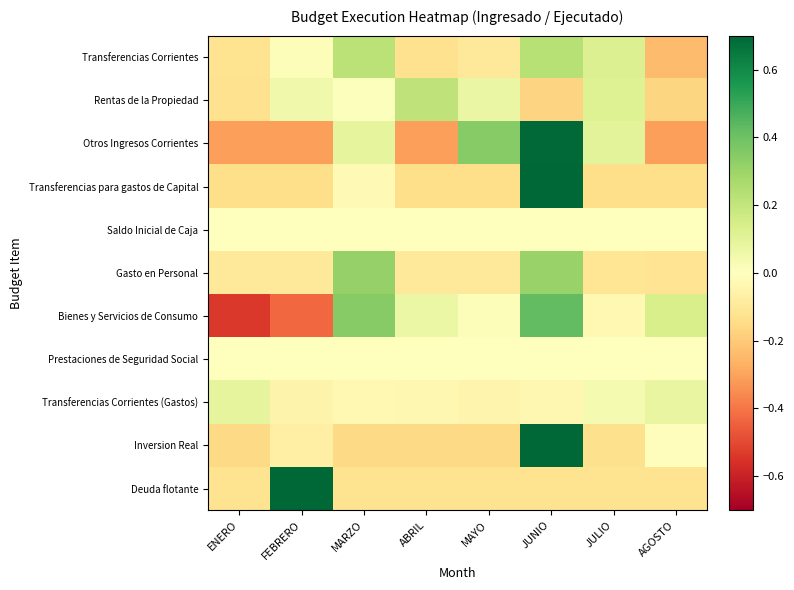

Count the number of data series in this chart.

11